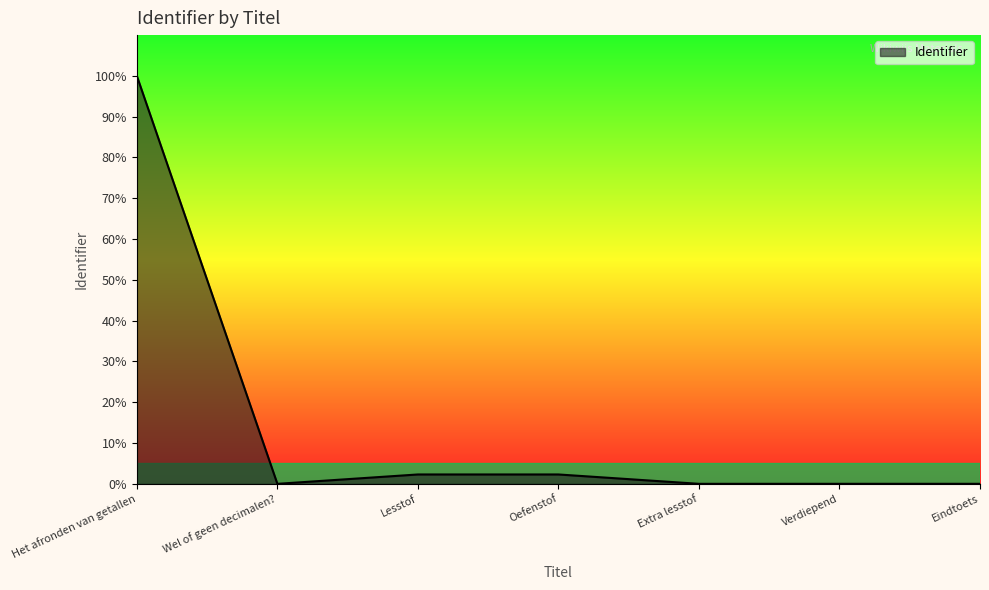

The value at Eindtoets is 0.0. True or false?

True